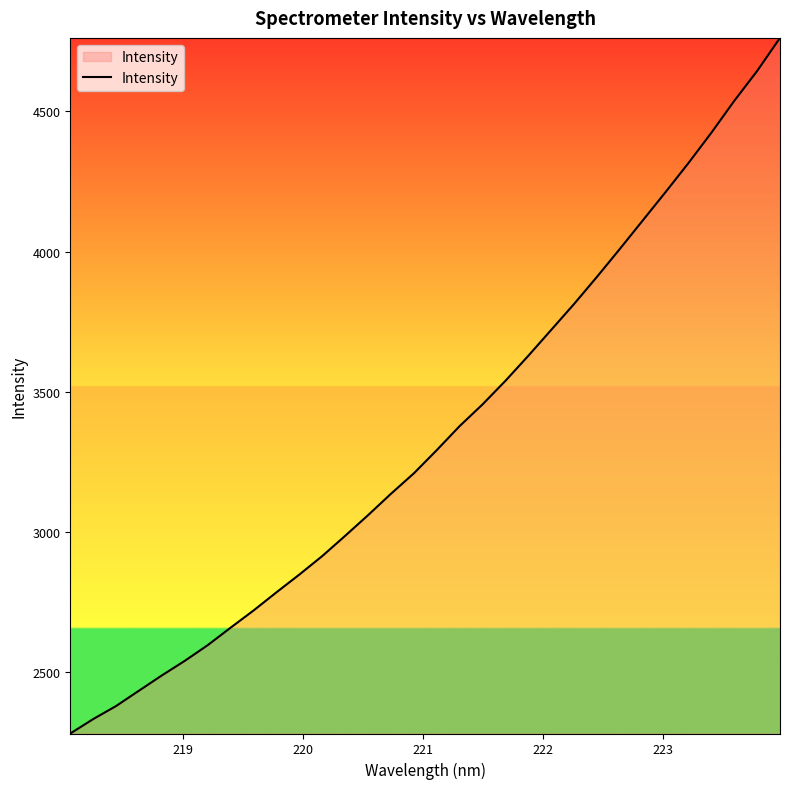

What is the smallest value displayed?

2279.9